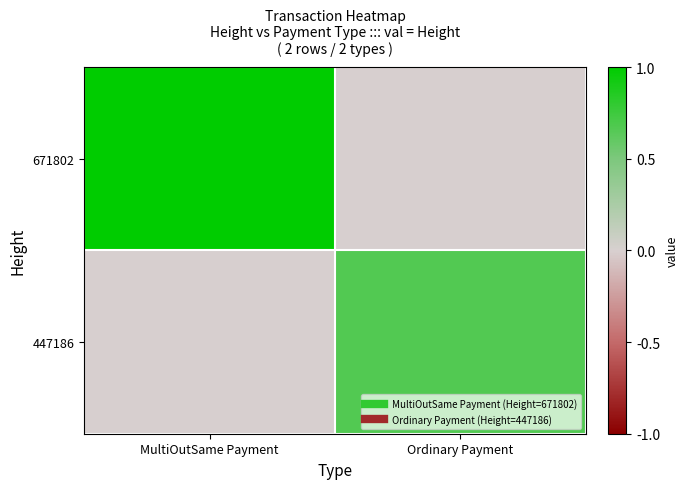

What is the total value across all series at MultiOutSame Payment?

1.0